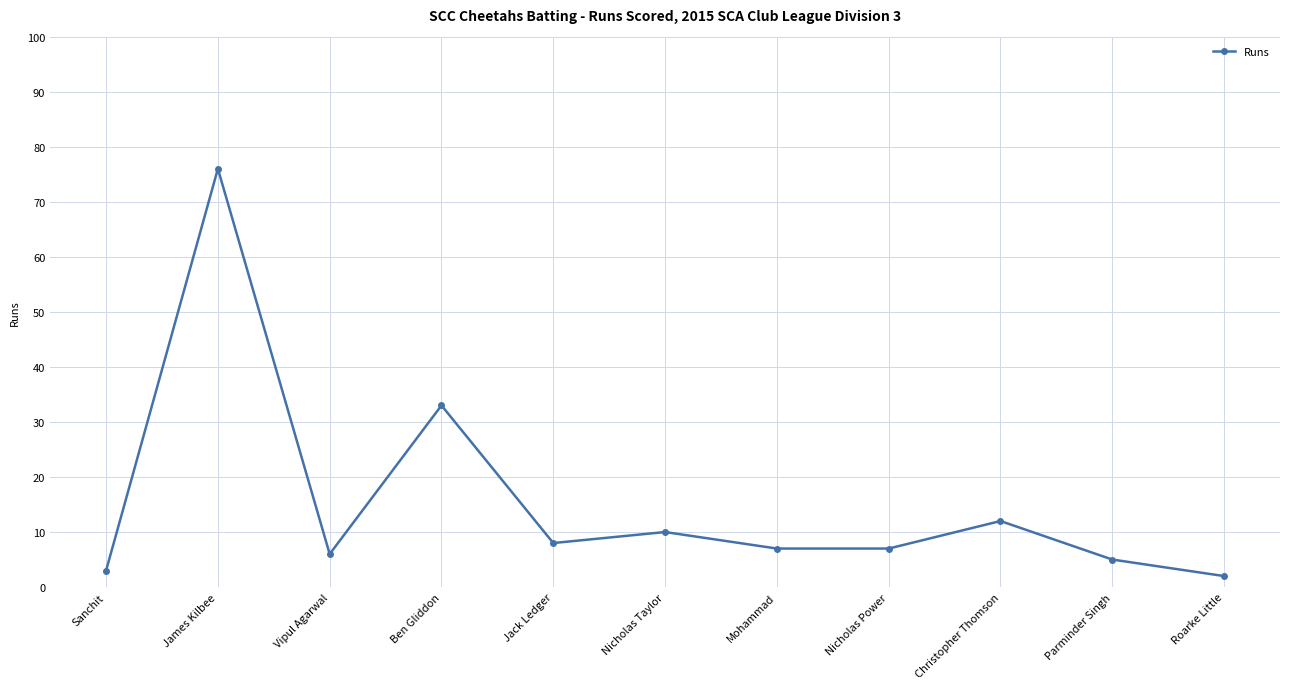

Is this an area chart (filled region under the line)?

No